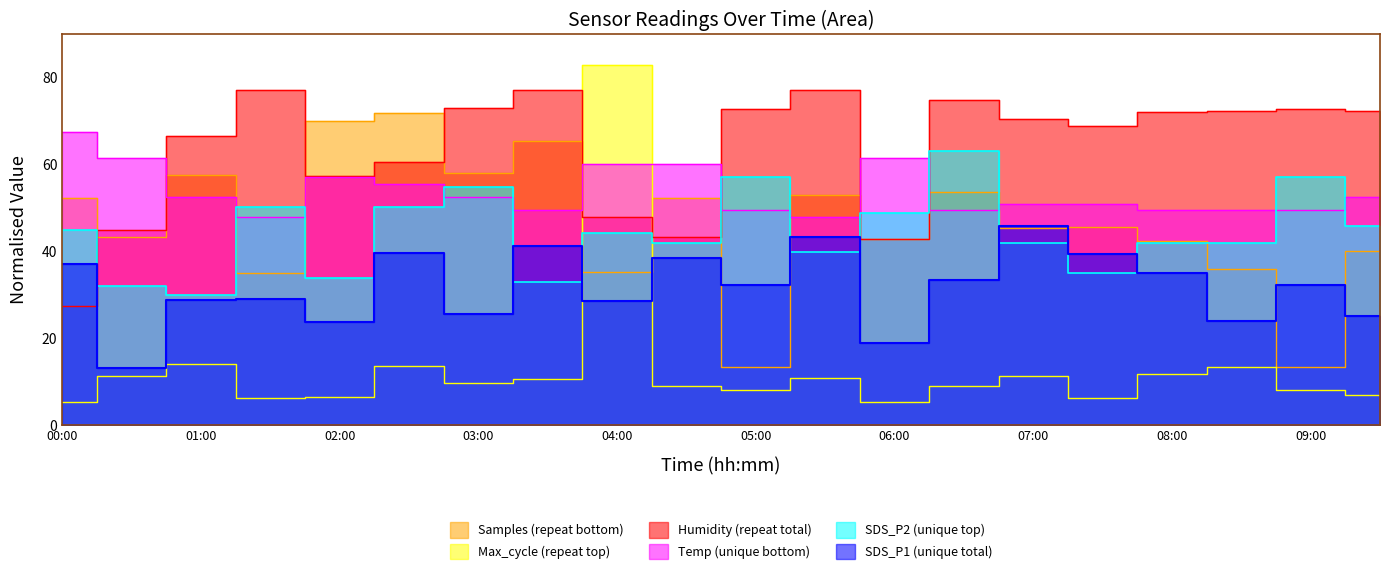

Between 06:00 and 06:30, which is larger?

06:30